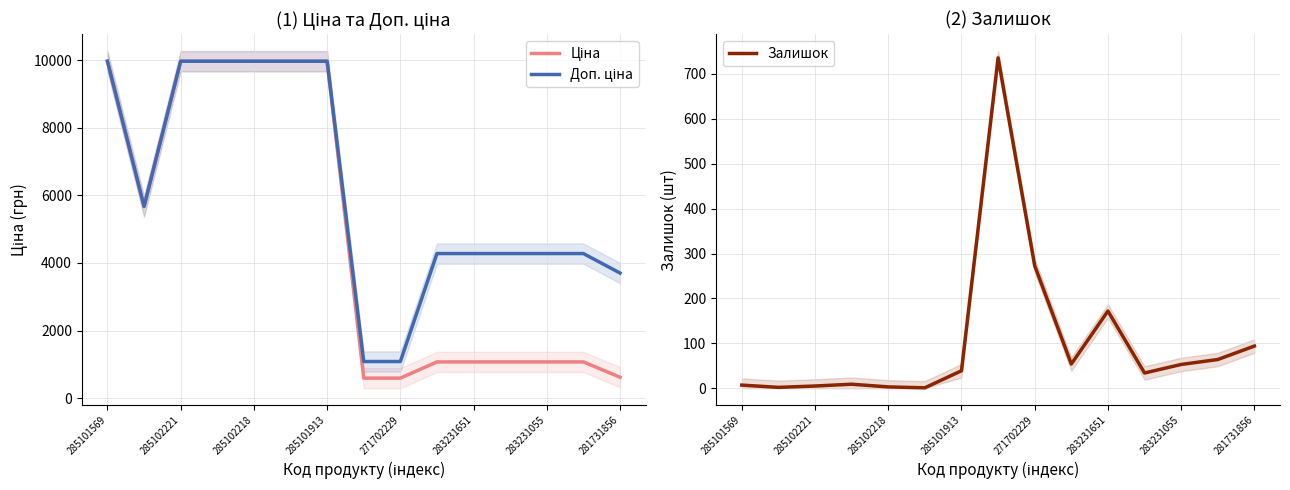

Which category has the highest value across all series?

285101569